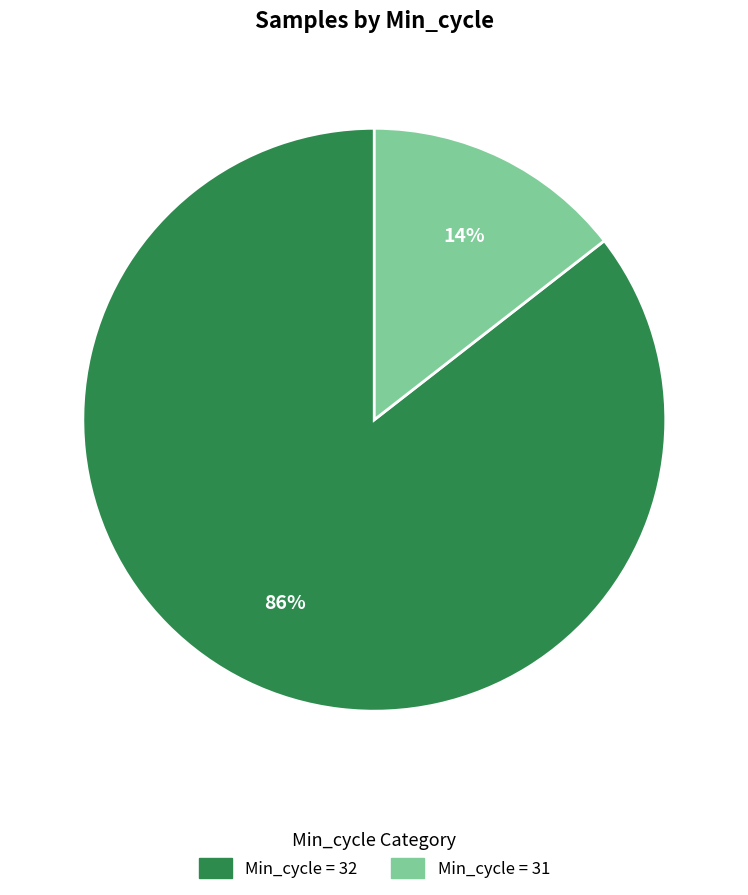

To the nearest percent, what is the average slice percentage?

50%